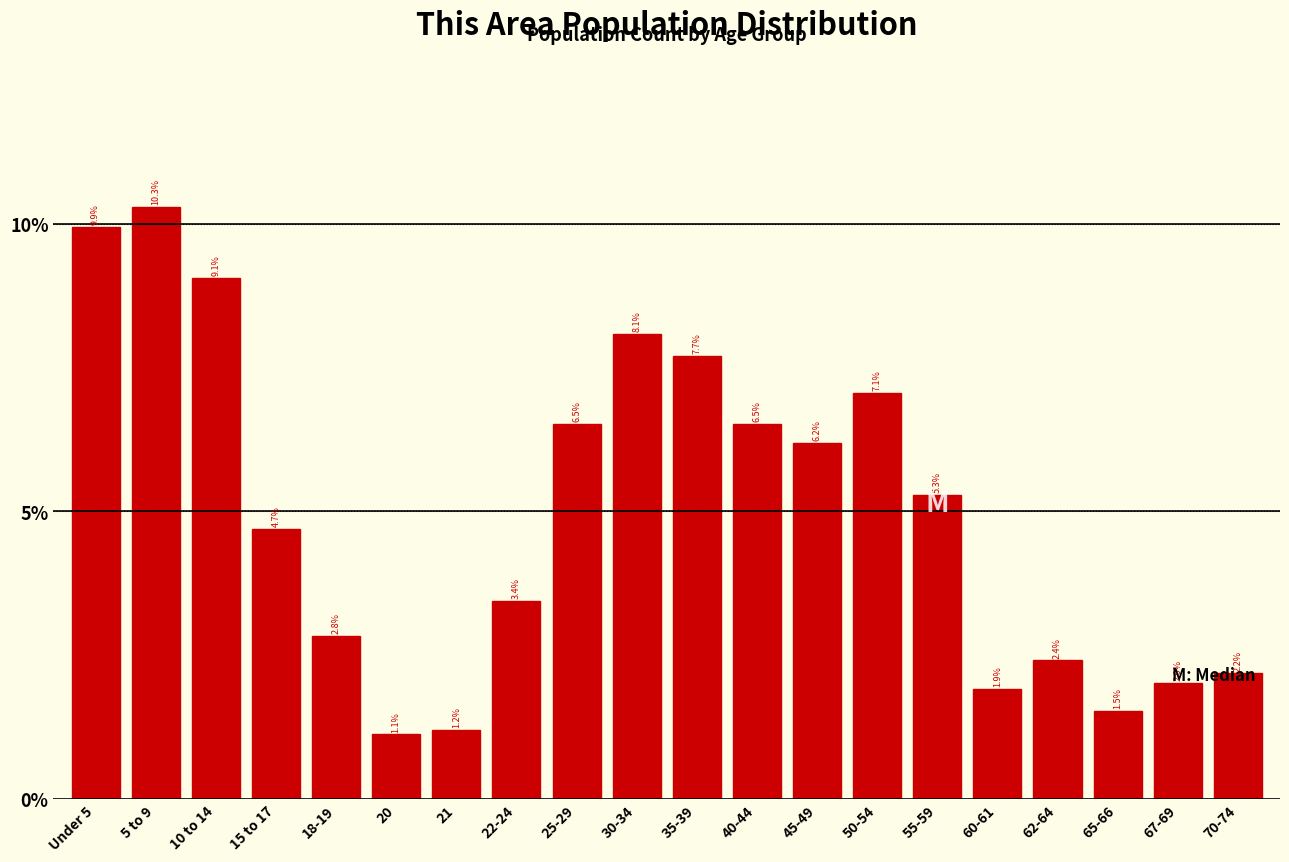

Are the bars horizontal?

No